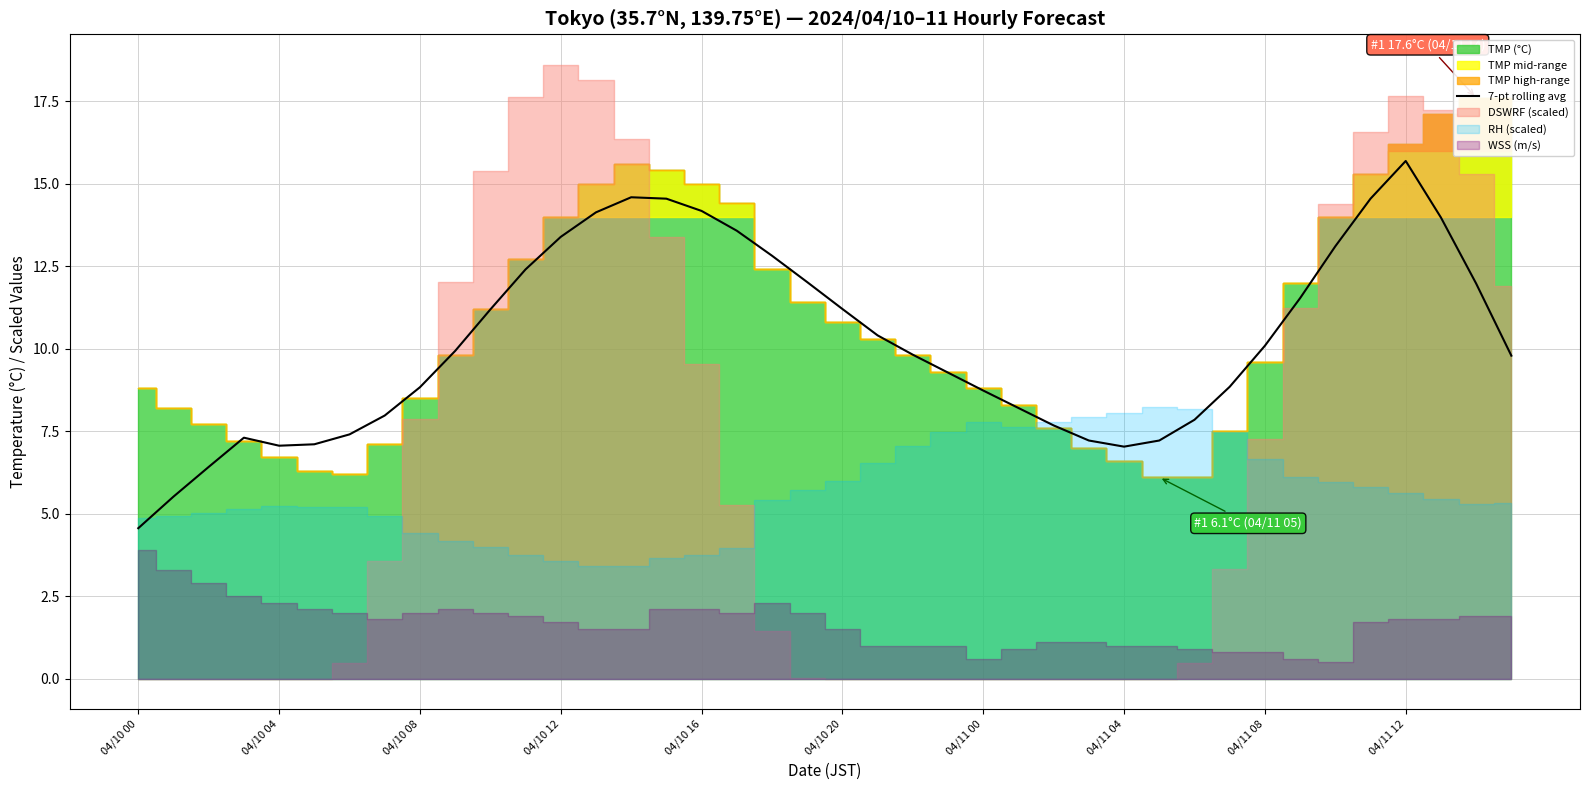

Is it true that the value at 13 is 18.7?

False